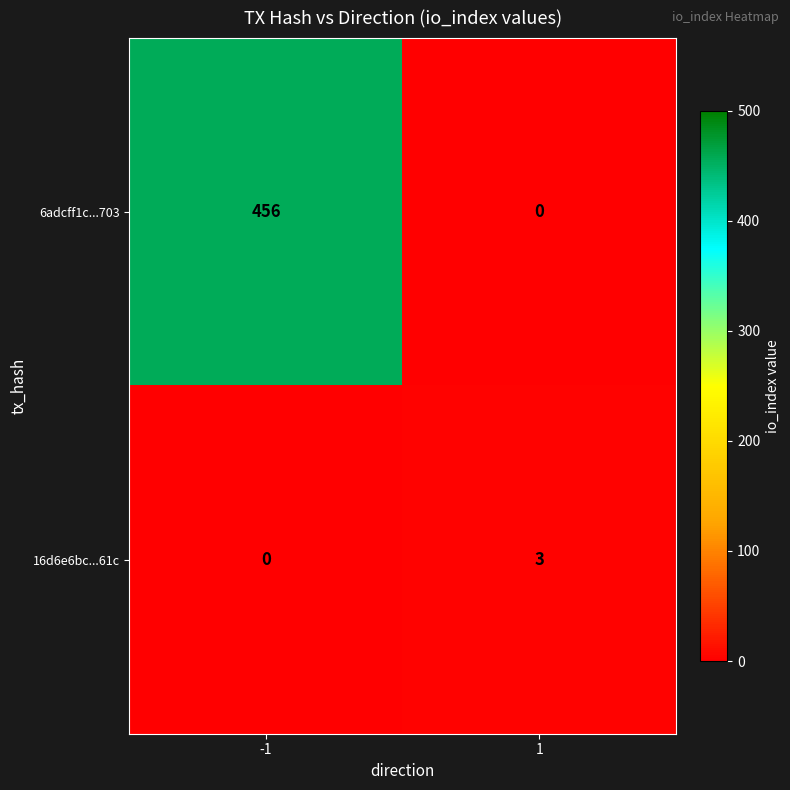

Which series has the largest total across all categories?

6adcff1c...703